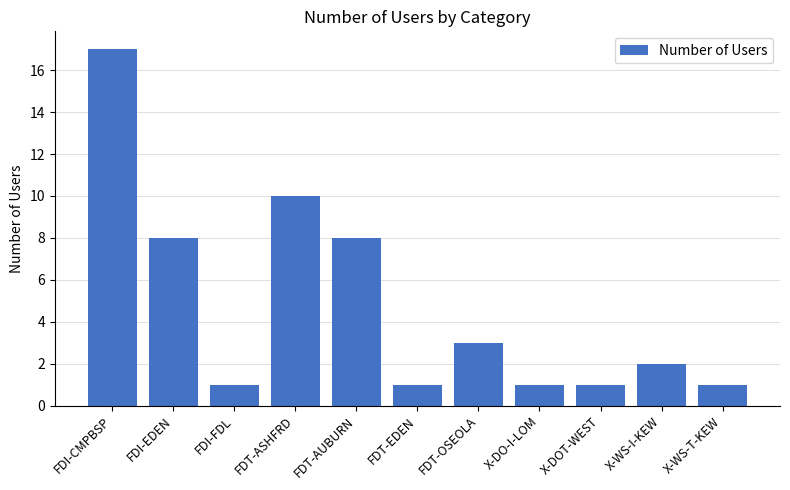

What is the ratio of the value at FDT-AUBURN to the value at FDI-CMPBSP?

0.5